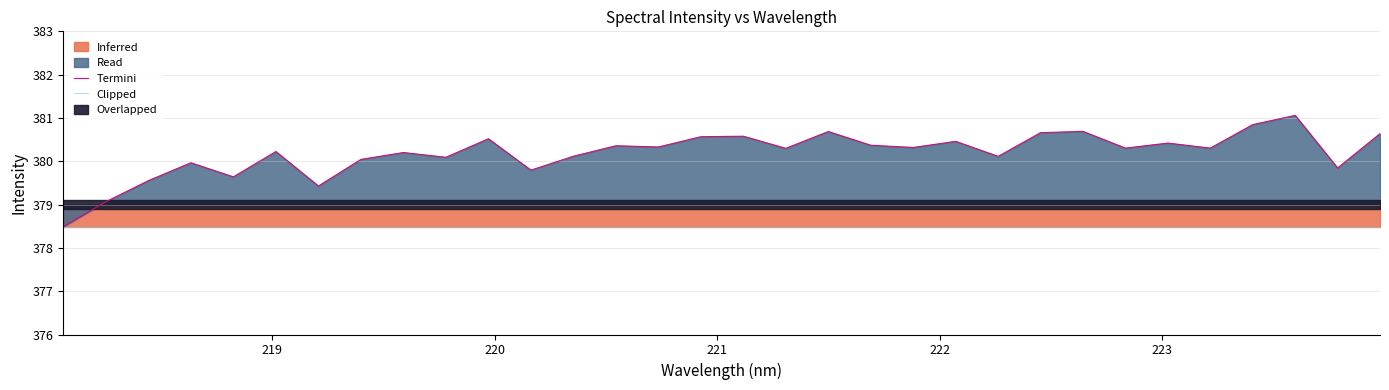

What is the value of the Termini point at the 32nd from the left?

380.6